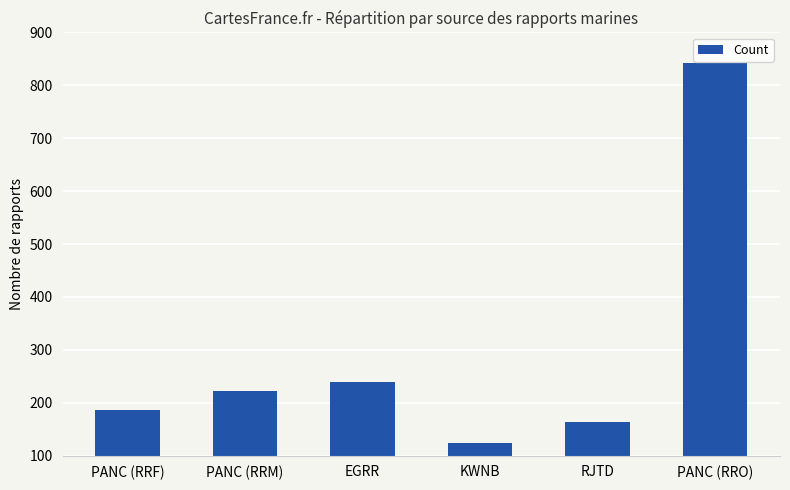

What is the sum of the values at RJTD and KWNB?

288